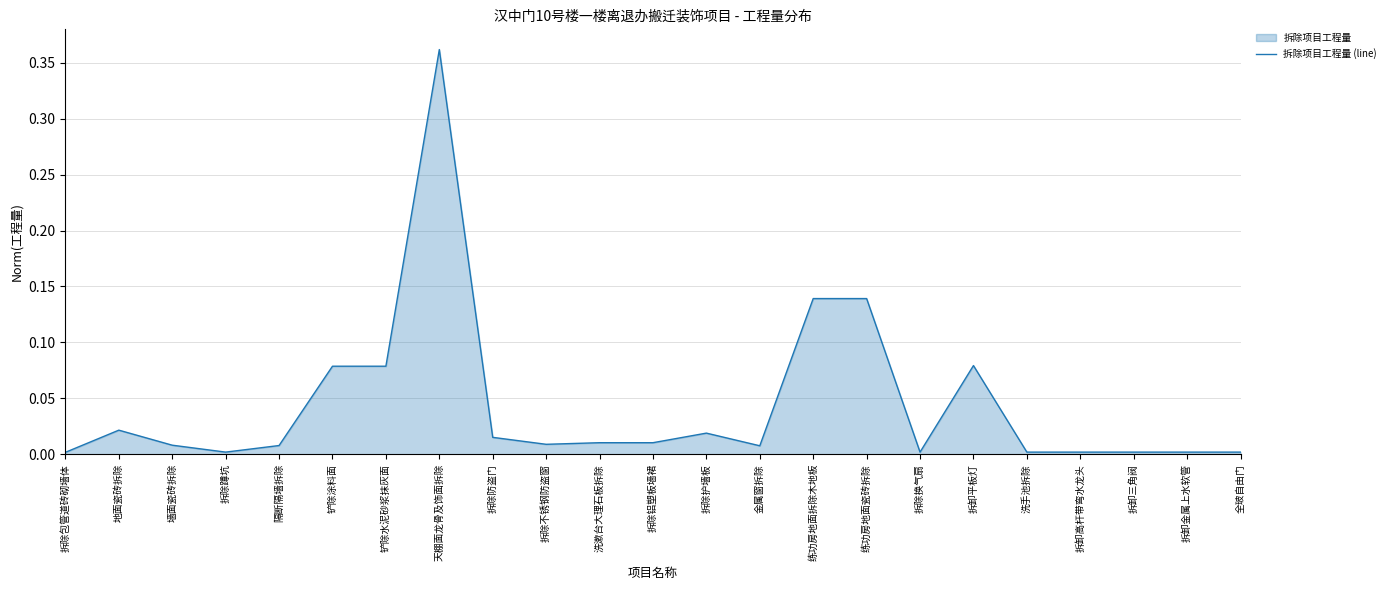

How many interior local peaks (higher than both neighbors) does the data have?

4